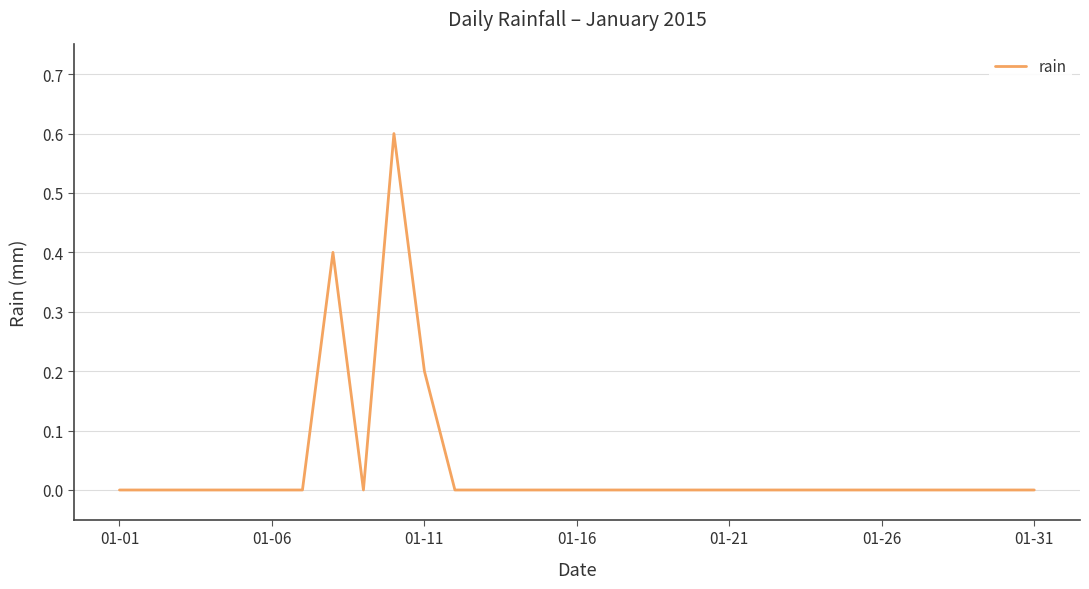

What is the difference between the maximum and minimum values?

0.6